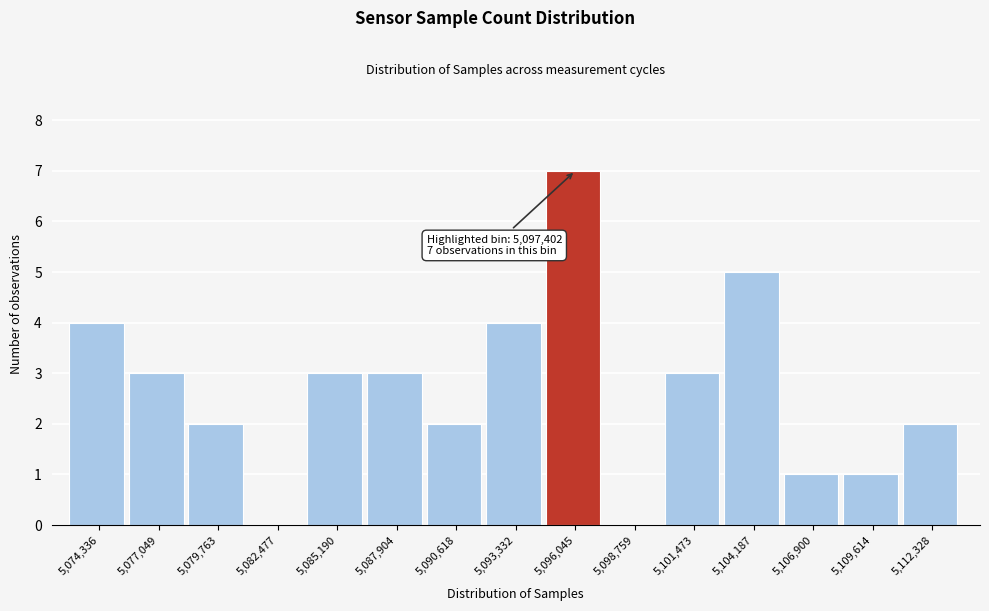

Reading right to left, what are all the values shown in this chart?

5,112,328=2	5,109,614=1	5,106,900=1	5,104,187=5	5,101,473=3	5,098,759=0	5,096,045=7	5,093,332=4	5,090,618=2	5,087,904=3	5,085,190=3	5,082,477=0	5,079,763=2	5,077,049=3	5,074,336=4